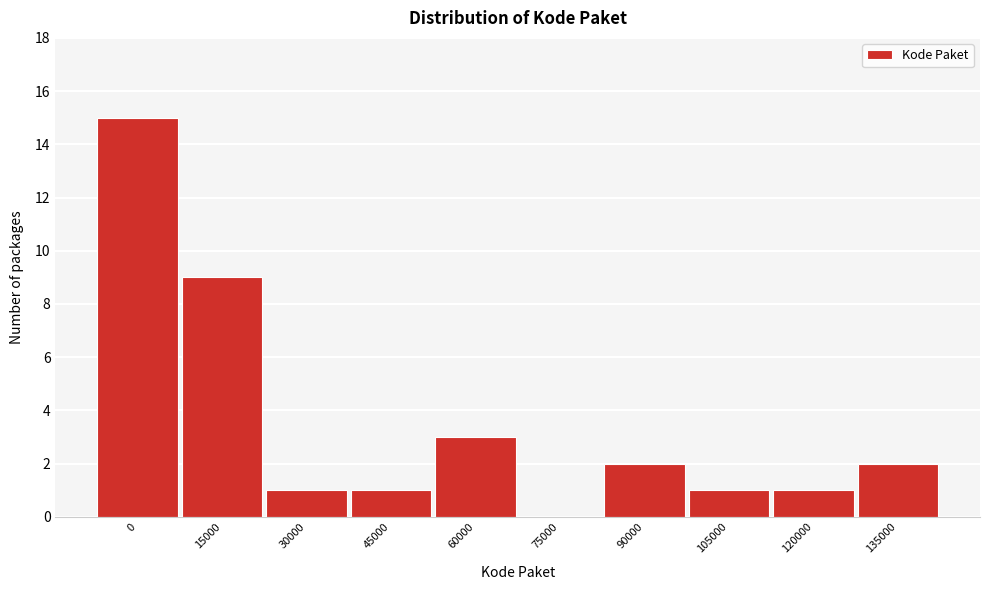

Reading left to right, what are all the values shown in this chart?

0=15	15000=9	30000=1	45000=1	60000=3	75000=0	90000=2	105000=1	120000=1	135000=2